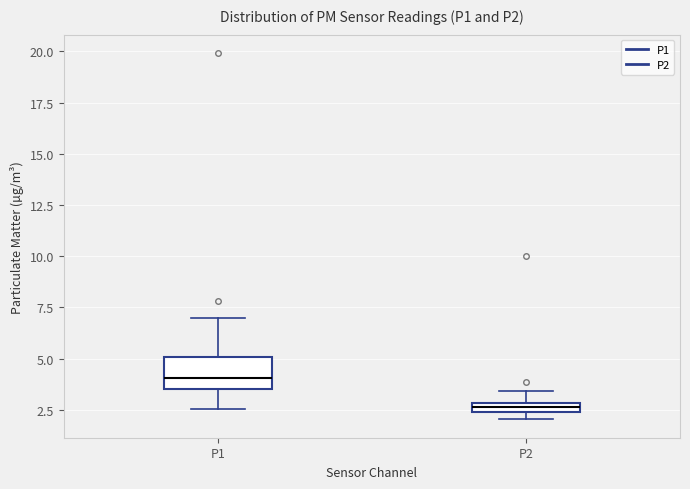

Which box is the tallest, from its lower edge to its upper edge?

P1